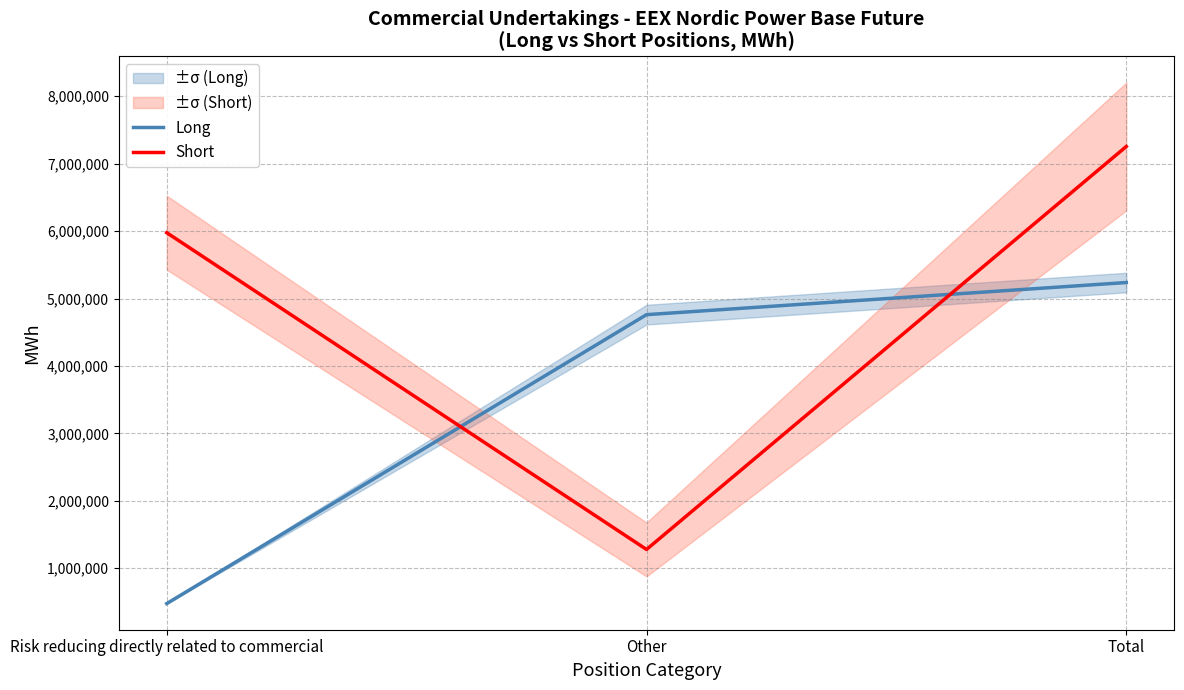

Which category has the highest value across all series?

Total